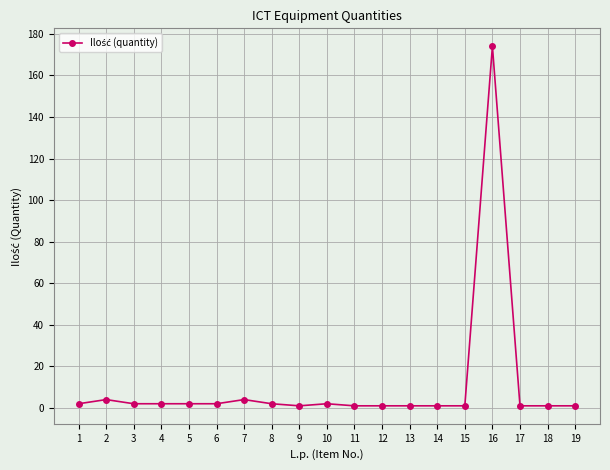

True or false: the data shows 2 at 8.

True